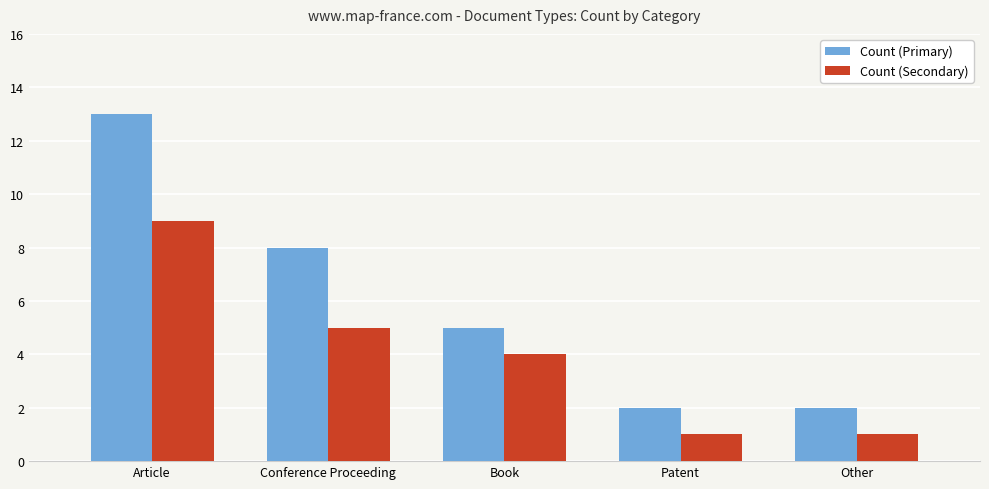

Rank the series by their average value, from highest to lowest.

Count (Primary), Count (Secondary)